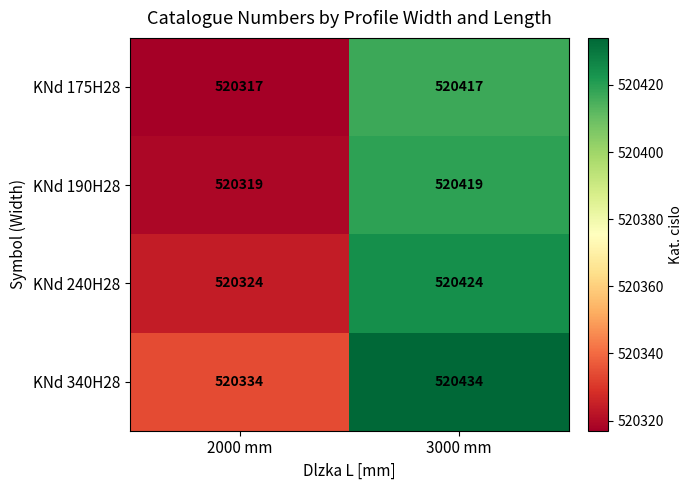

What is the spread (max minus min) of values at 2000 mm?

17